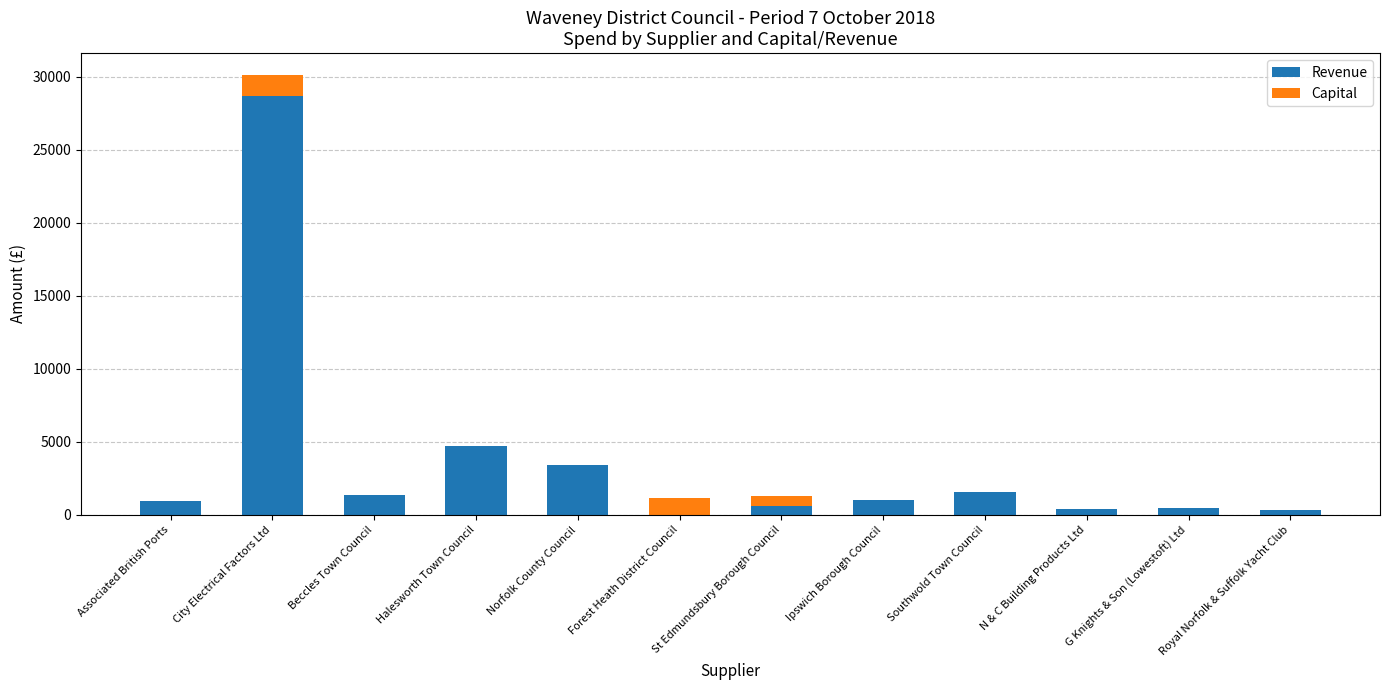

What is the total value across all series at Forest Heath District Council?

1147.5